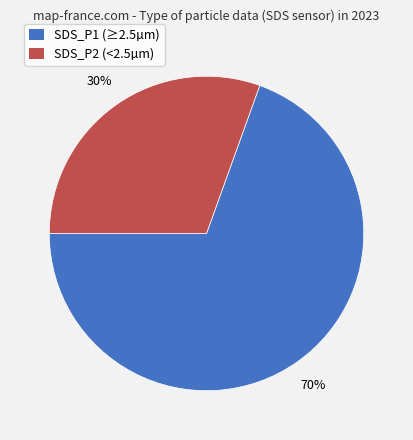

Approximately how many times larger is the value at SDS_P2 (<2.5µm) compared to SDS_P1 (≥2.5µm)?

0.4